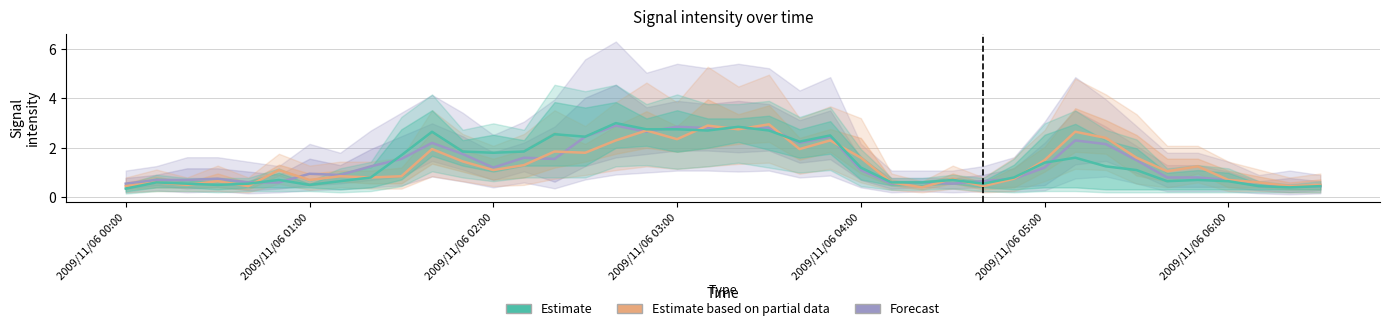

In Estimate based on partial data, how many points are lower than both neighbors (excluding endpoints)?

13